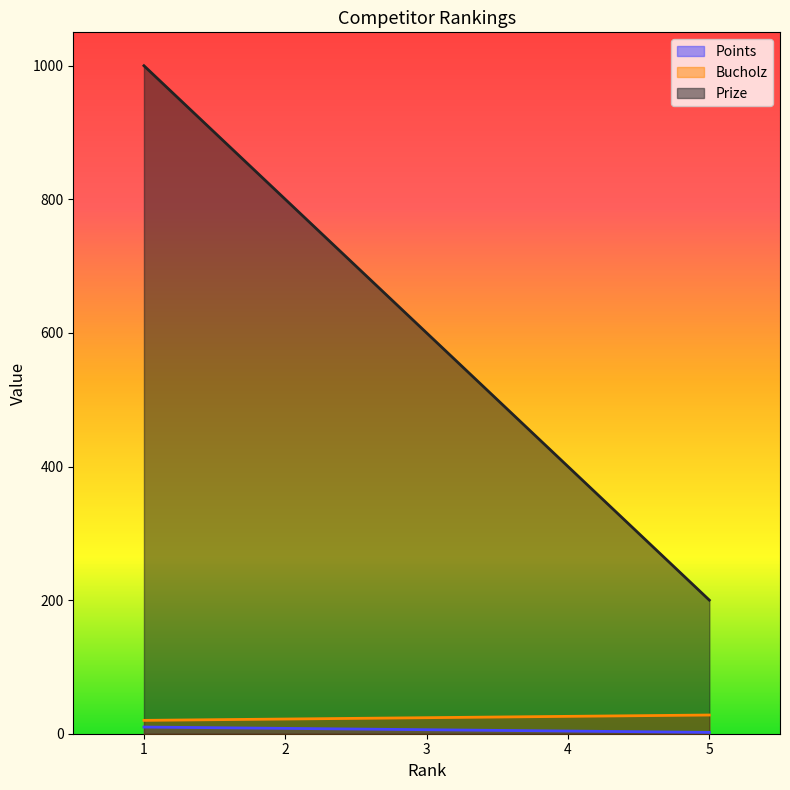

Does the chart display data point markers on the line(s)?

No